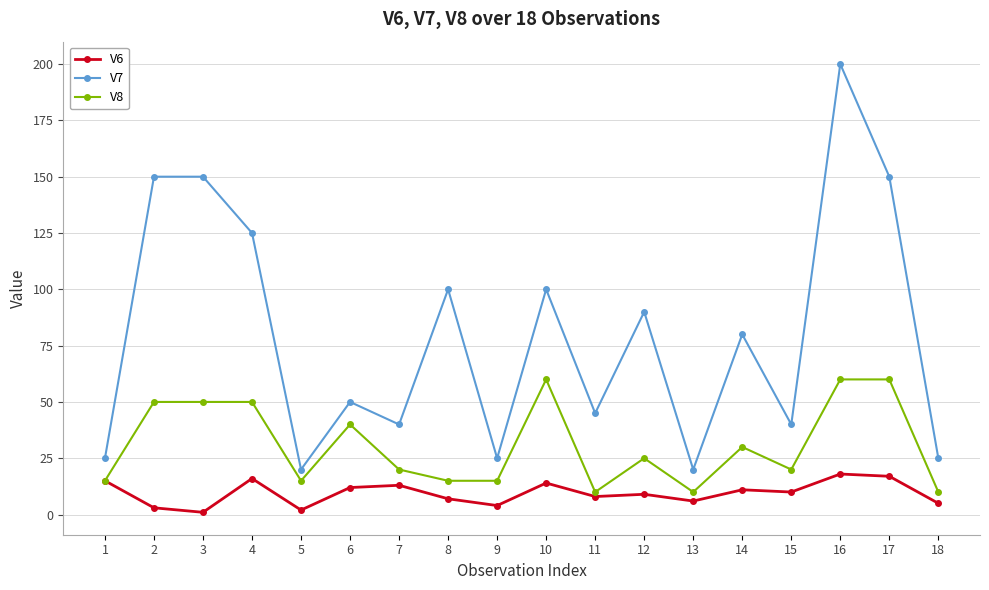

Rank the series by their average value, from lowest to highest.

V6, V8, V7